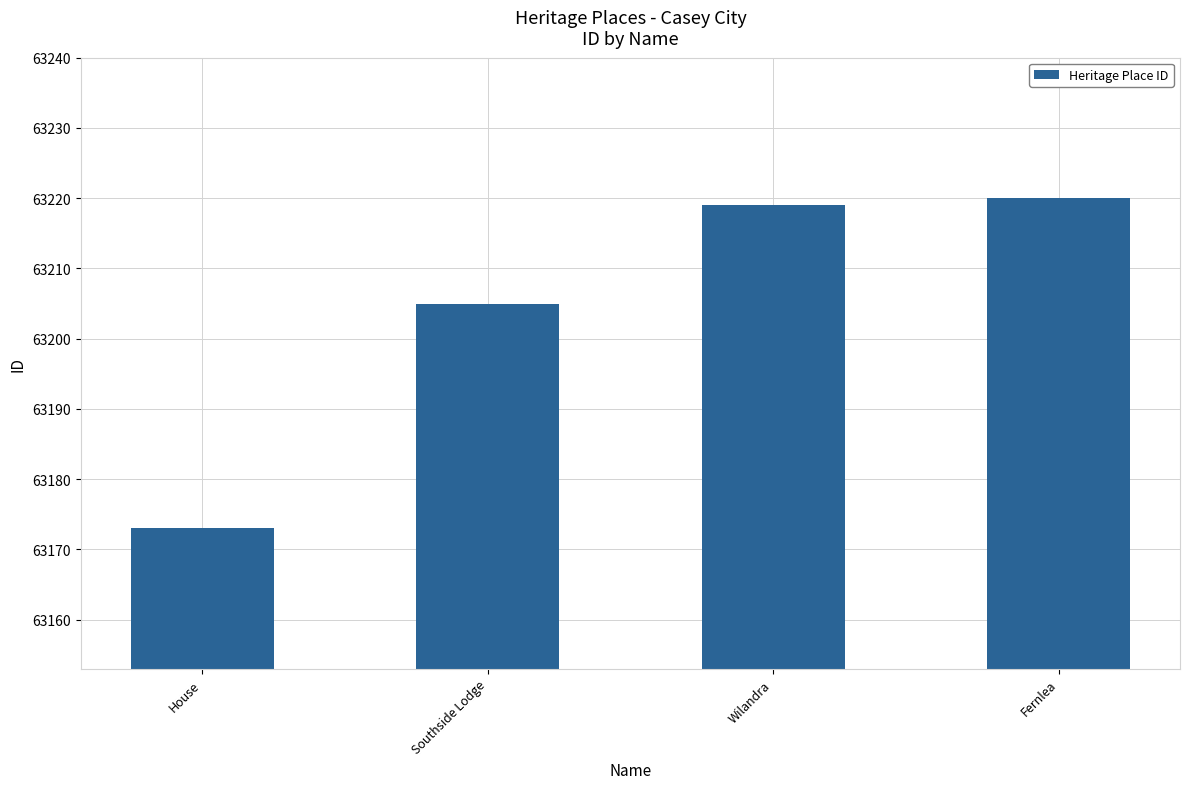

At which category does the chart reach its peak across all series?

Fernlea